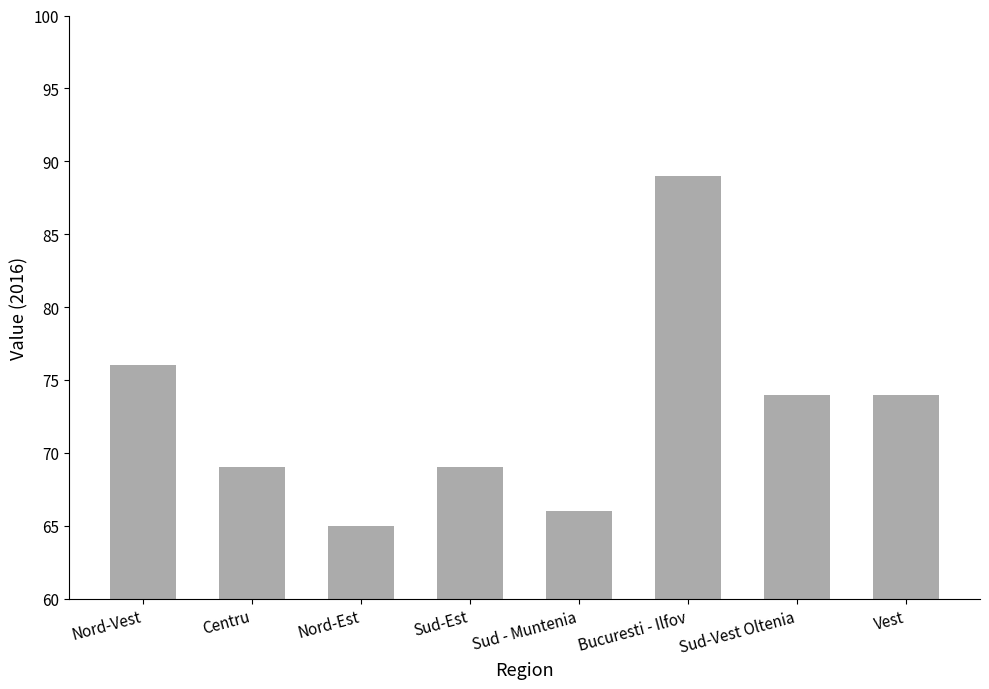

The value at Bucuresti - Ilfov is 89. True or false?

True